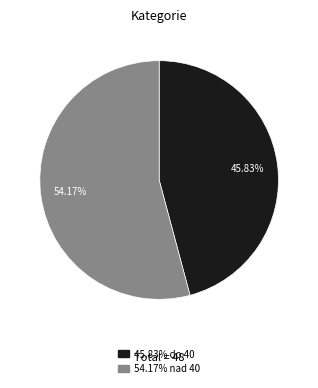

Is there a majority slice in this chart?

Yes